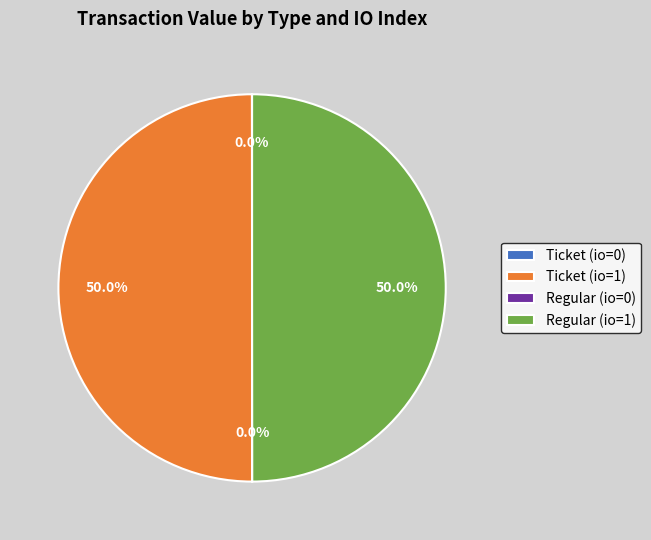

Approximately how many times larger is the value at Regular (io=1) compared to Ticket (io=1)?

1.0